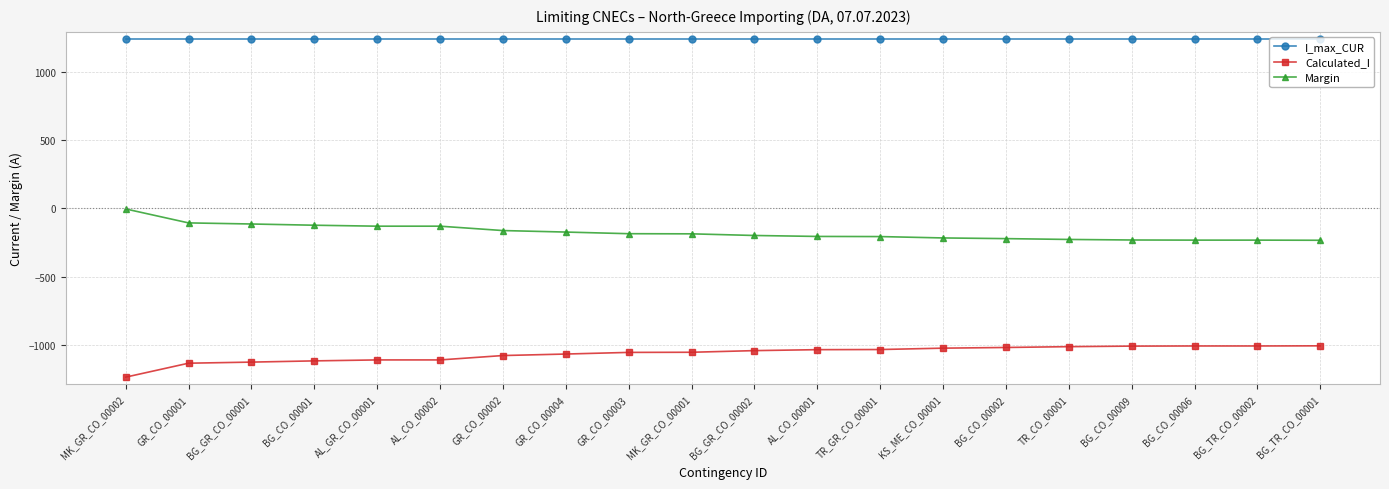

What is the label of the 17th point from the left?

BG_CO_00009